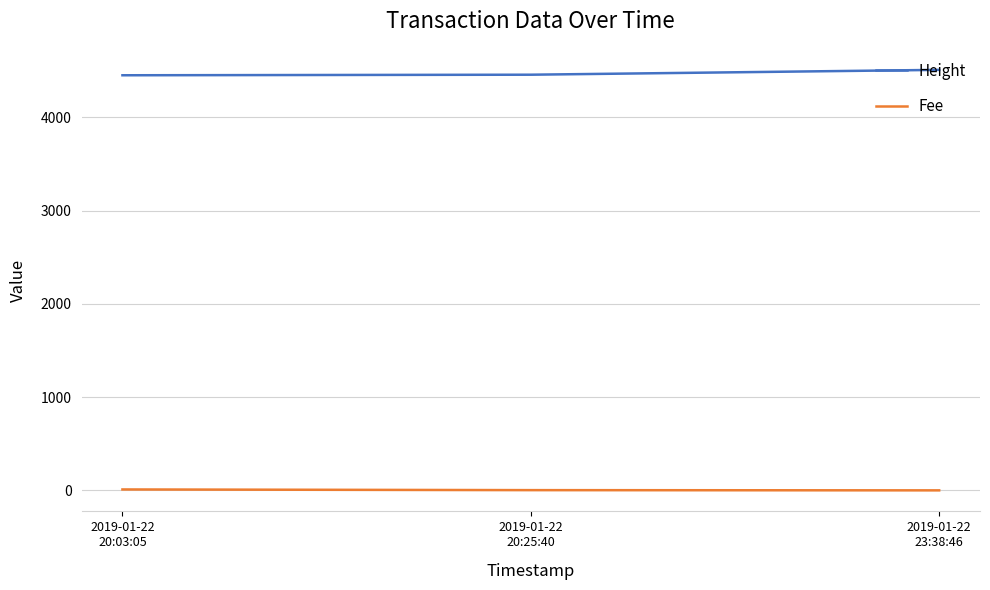

What is the sum of all Fee values?

12.5